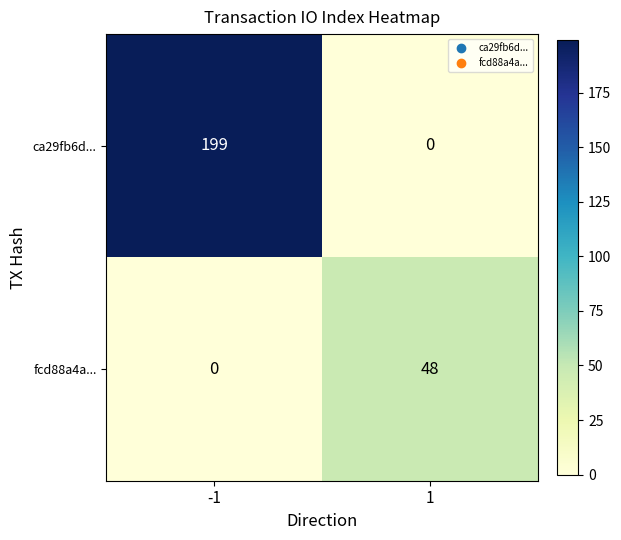

What is the maximum value shown in the chart?

199